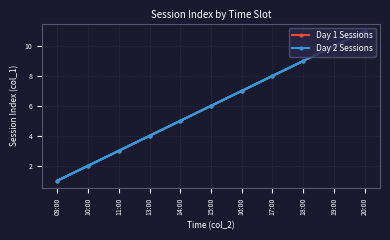

What is the average value of the Day 2 Sessions series?

6